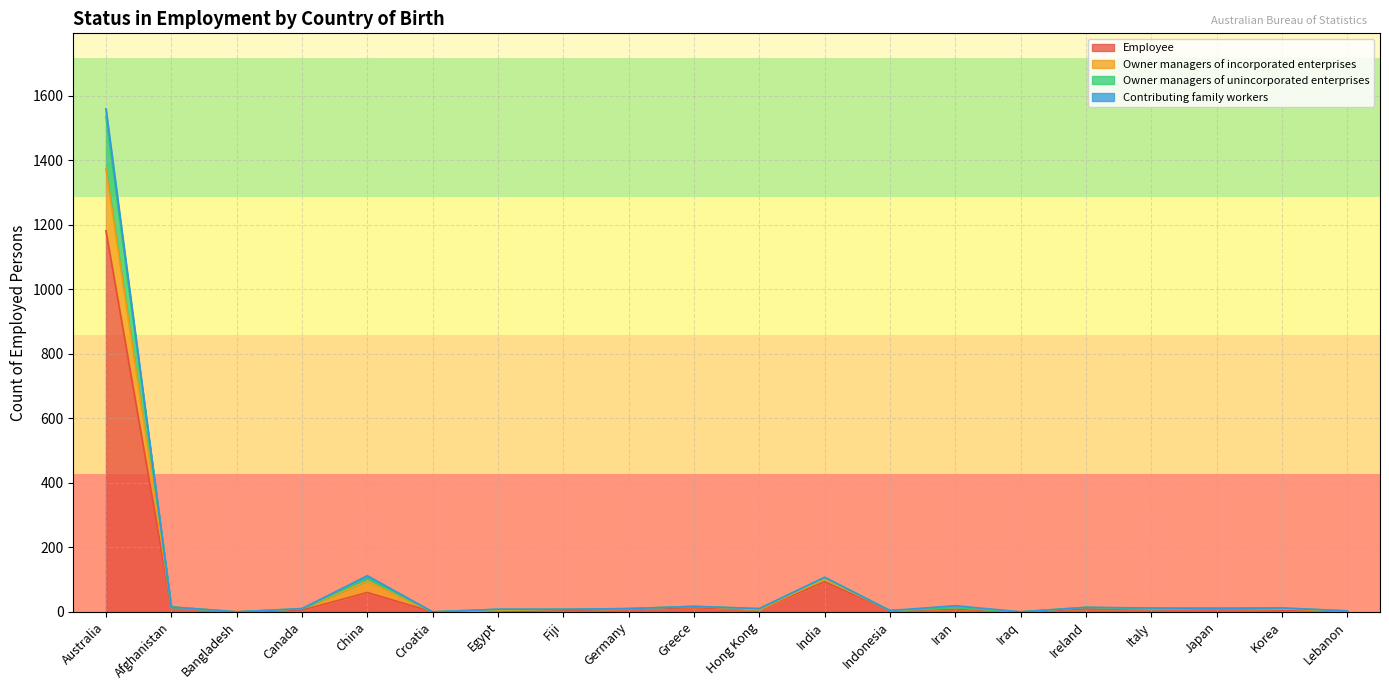

What is the total value across all series at Fiji?

8